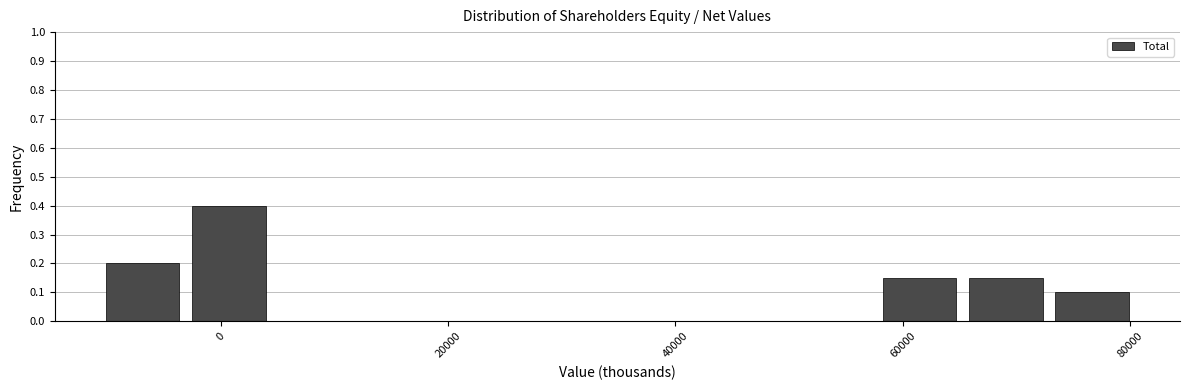

Read against the x-axis, roughly where is the centre of the tallest bar?

0